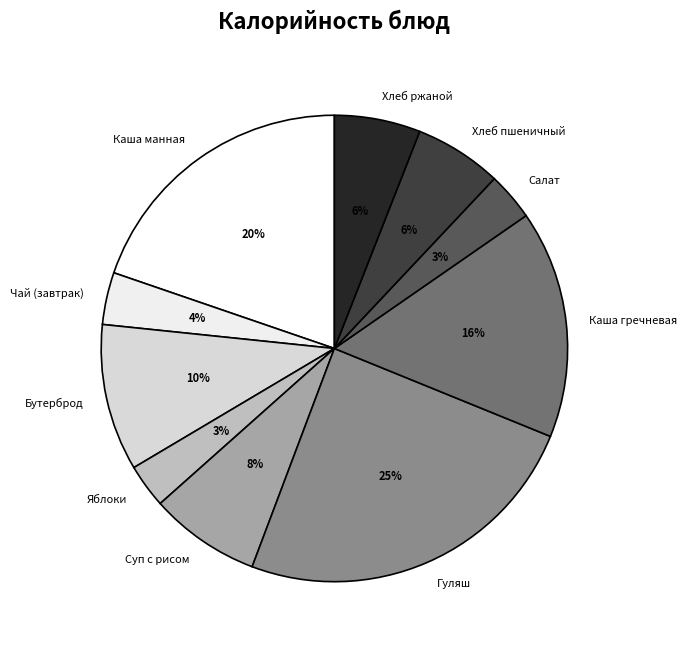

What is the ratio of the value at Хлеб ржаной to the value at Каша гречневая?

0.4